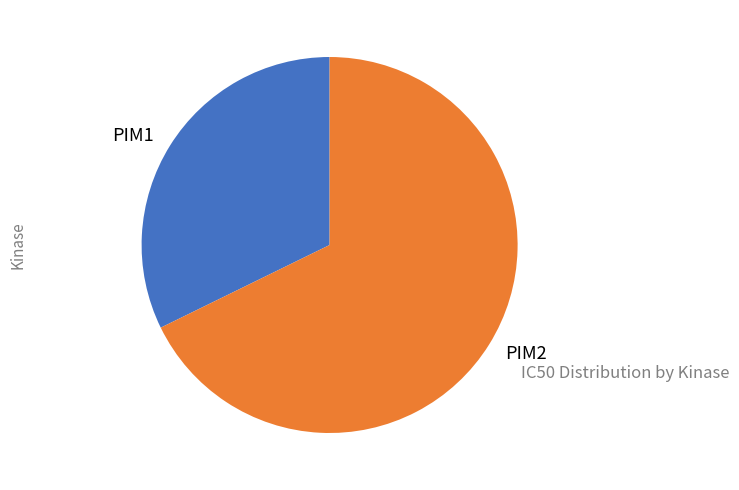

Do PIM2 and PIM1 together represent more than half of the pie?

Yes